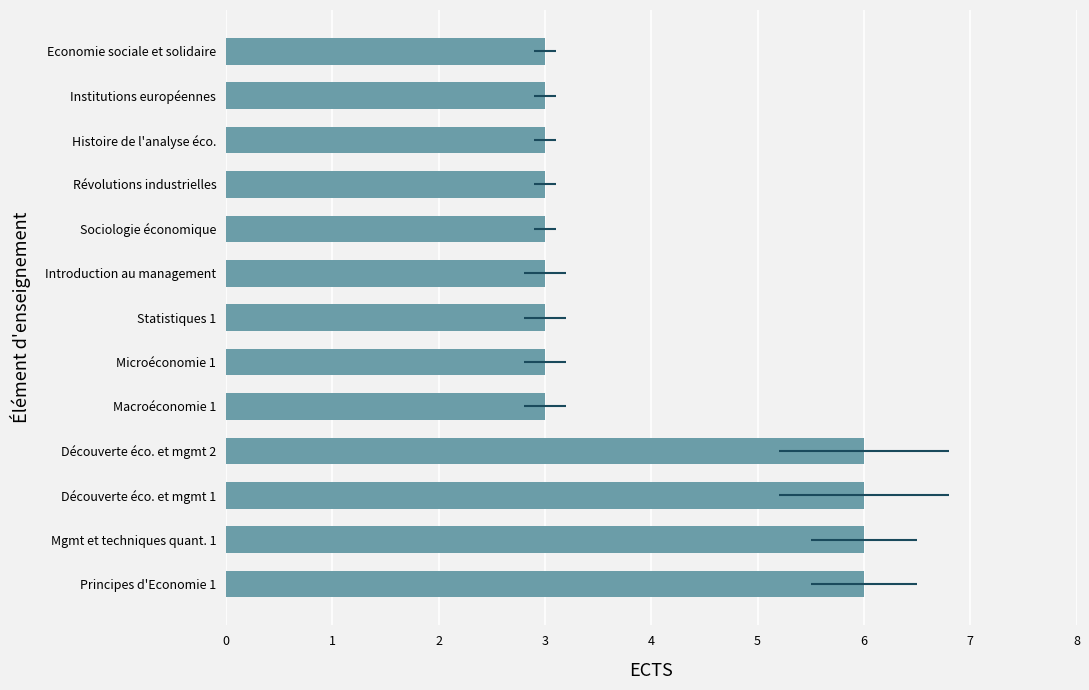

How many bars are there in total?

13